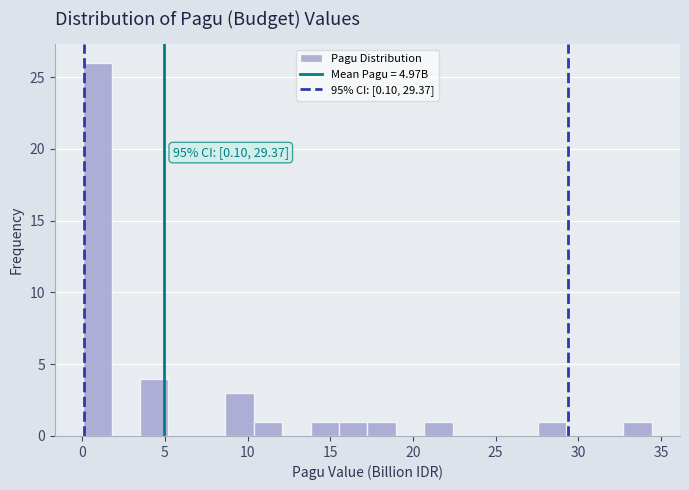

Read against the x-axis, roughly where is the centre of the tallest bar?

1.0